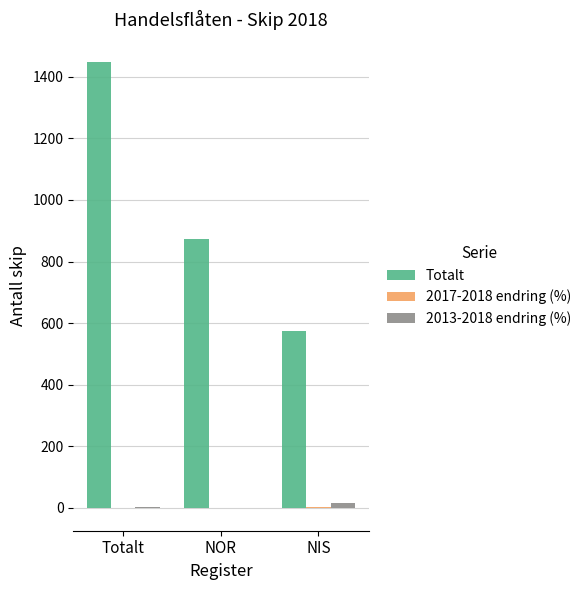

Between Totalt and NIS, which series saw the biggest shift?

Totalt